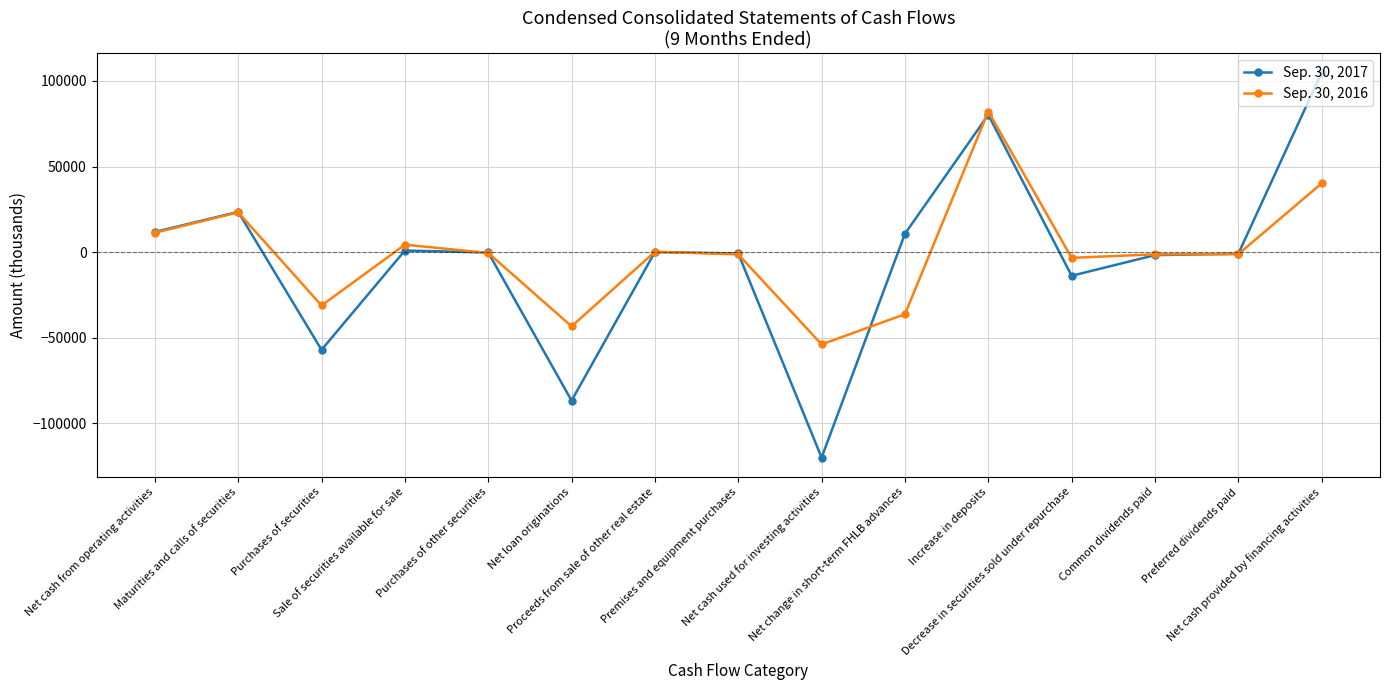

The Sep. 30, 2016 series shows 82120 at Increase in deposits. True or false?

True